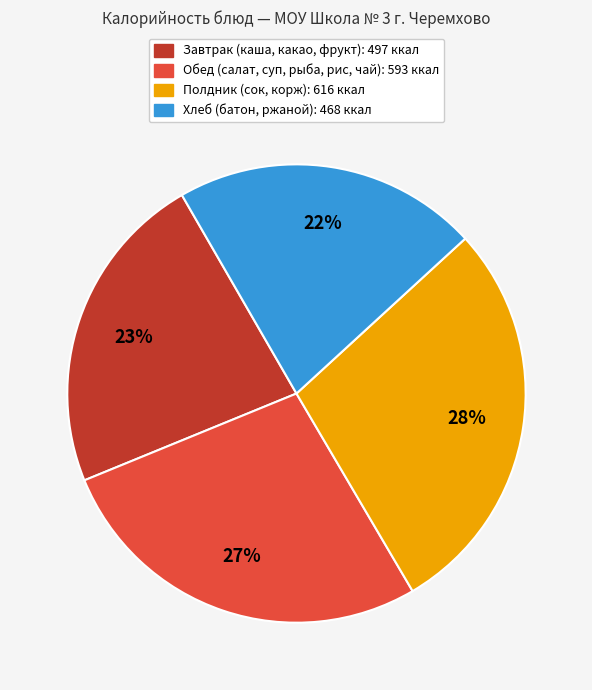

To the nearest percent, what is the average slice percentage?

25%